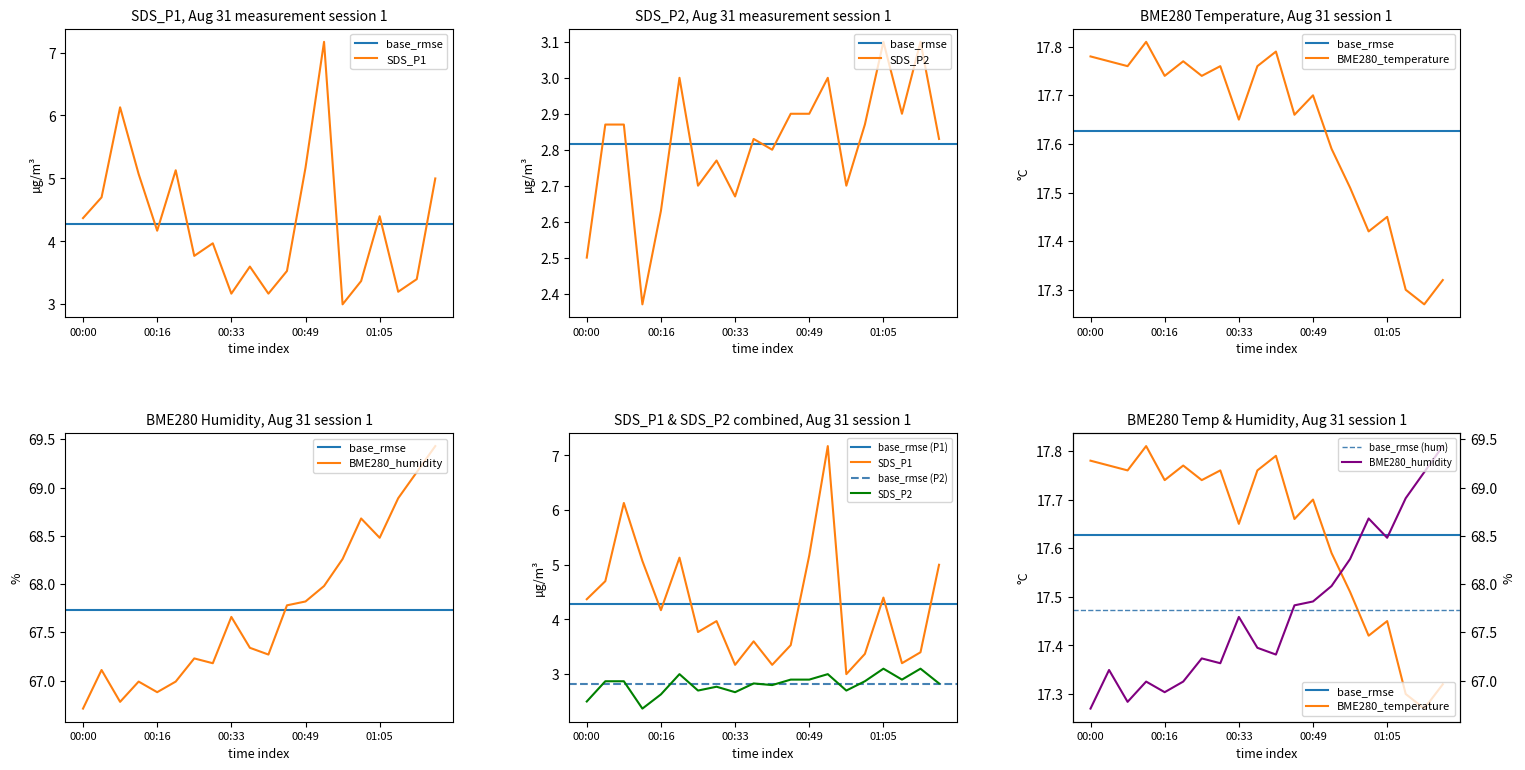

True or false: BME280_temperature and SDS_P1 intersect in this chart.

False